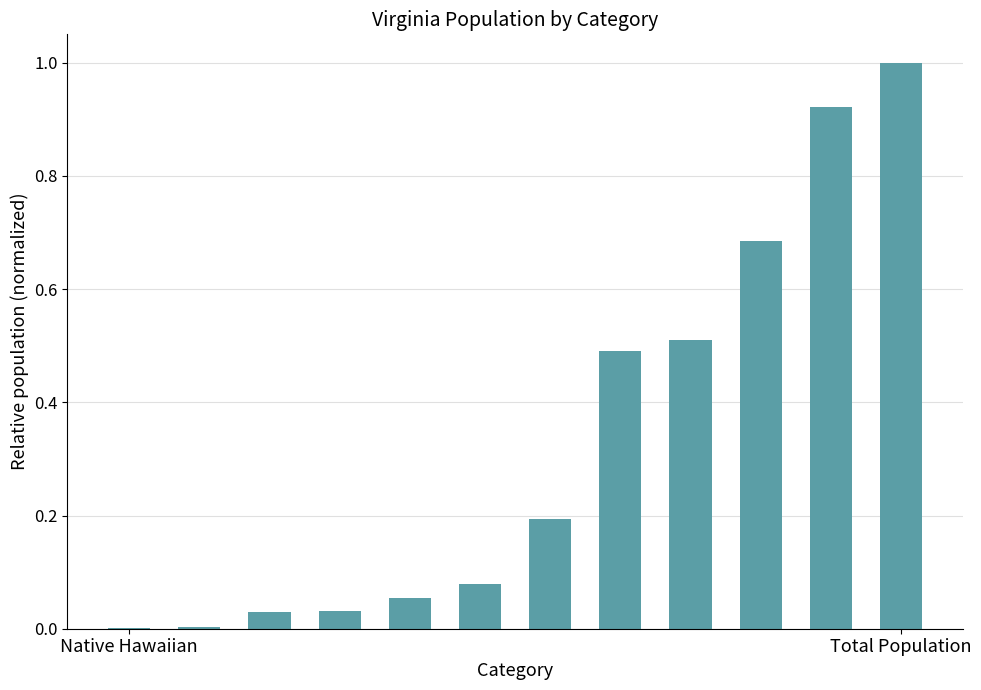

What is the greatest value displayed?

1.0